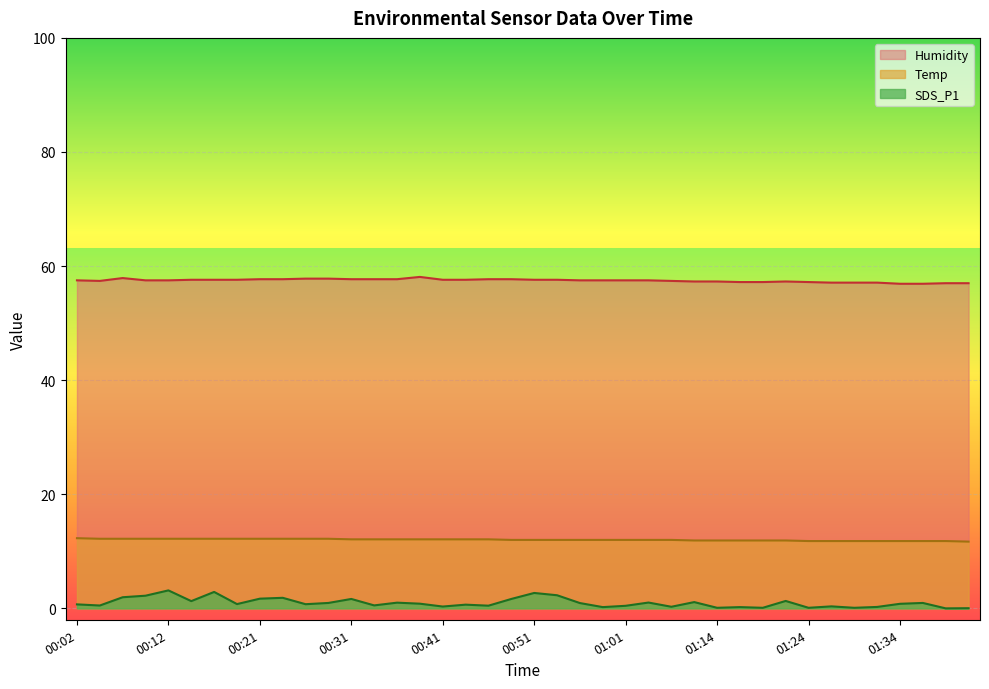

How many data points in Humidity are less than 57?

2